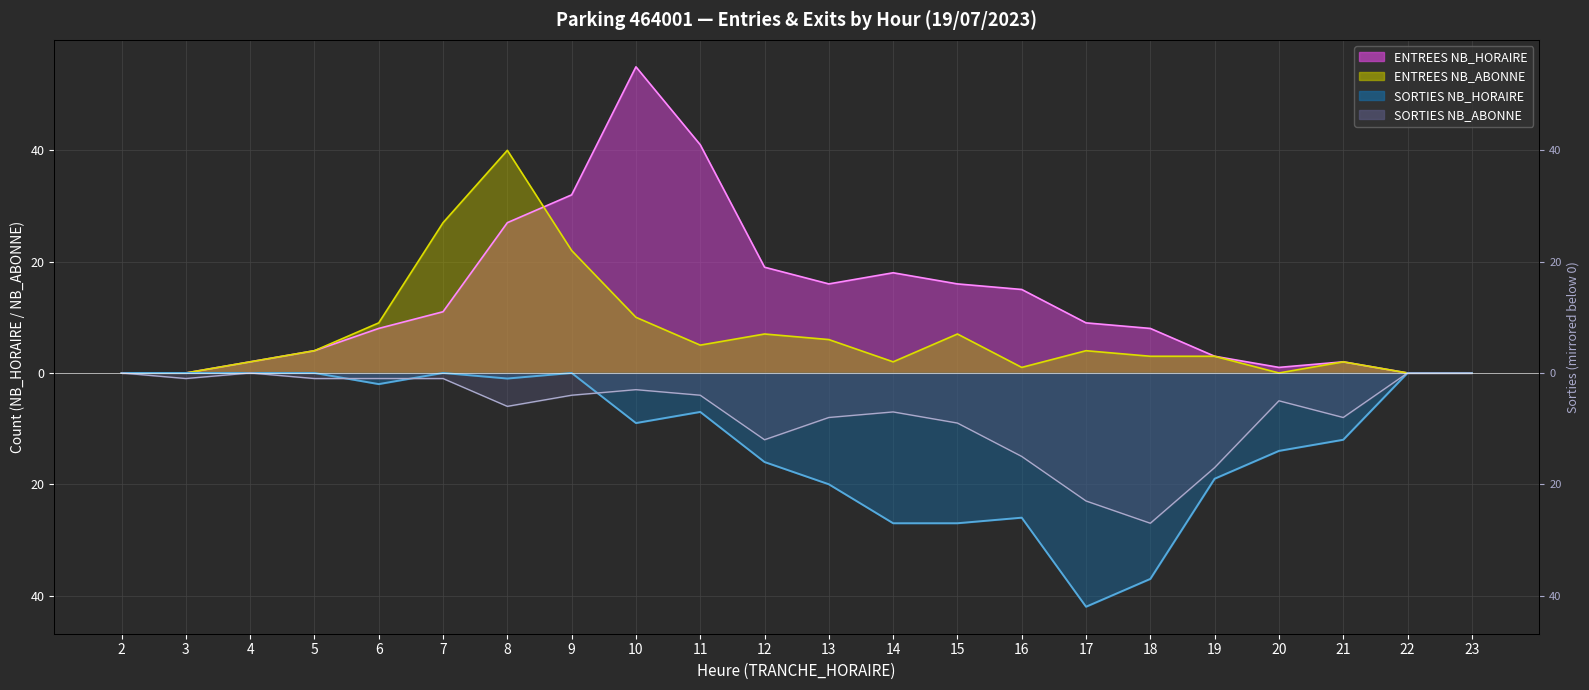

Reading right to left, list all the values displayed in this chart.

ENTREES NB_HORAIRE line: 0	0	2	1	3	8	9	15	16	18	16	19	41	55	32	27	11	8	4	2	0	0
ENTREES NB_ABONNE line: 0	0	2	0	3	3	4	1	7	2	6	7	5	10	22	40	27	9	4	2	0	0
SORTIES NB_HORAIRE line: 0	0	-12	-14	-19	-37	-42	-26	-27	-27	-20	-16	-7	-9	0	-1	0	-2	0	0	0	0
SORTIES NB_ABONNE line: 0	0	-8	-5	-17	-27	-23	-15	-9	-7	-8	-12	-4	-3	-4	-6	-1	-1	-1	0	-1	0